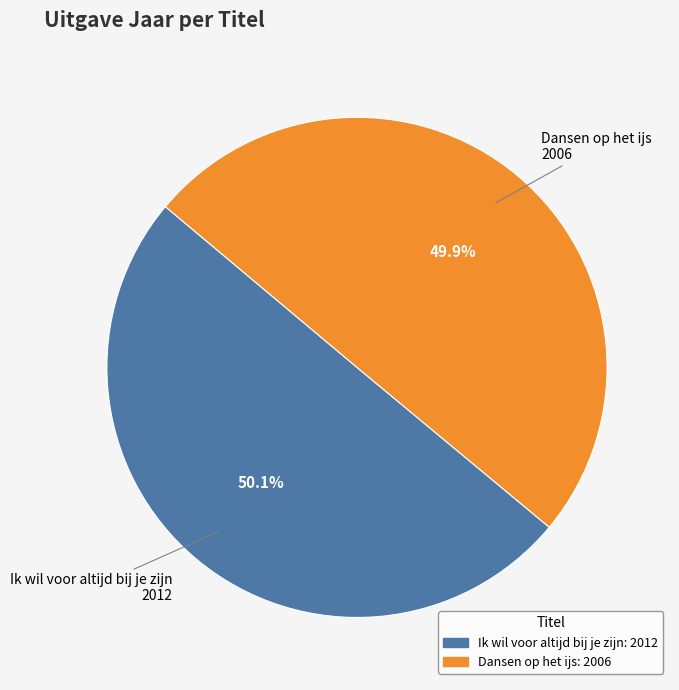

What is the ratio of the value at Ik wil voor altijd bij je zijn to the value at Dansen op het ijs?

1.0